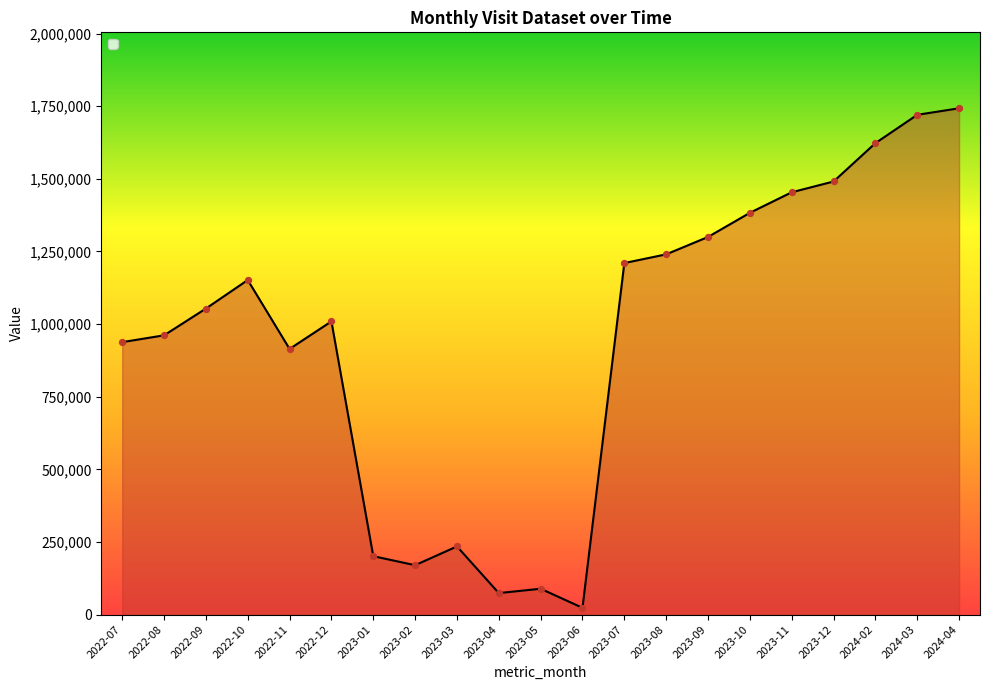

Between 2024-02 and 2023-09, which is larger?

2024-02